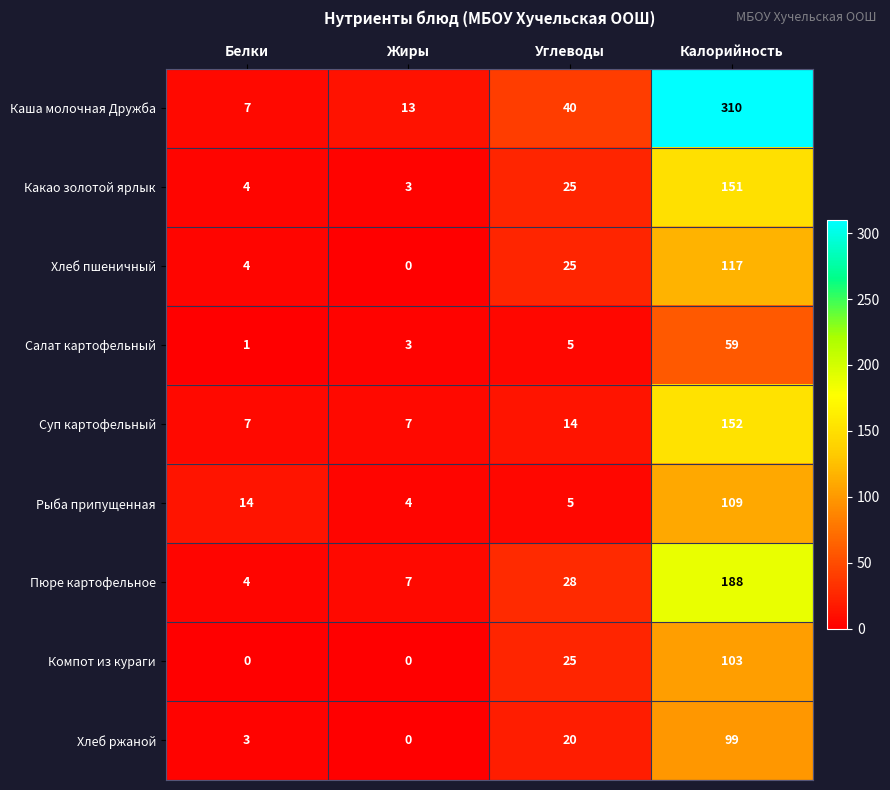

What is the sum of all Пюре картофельное values?

227